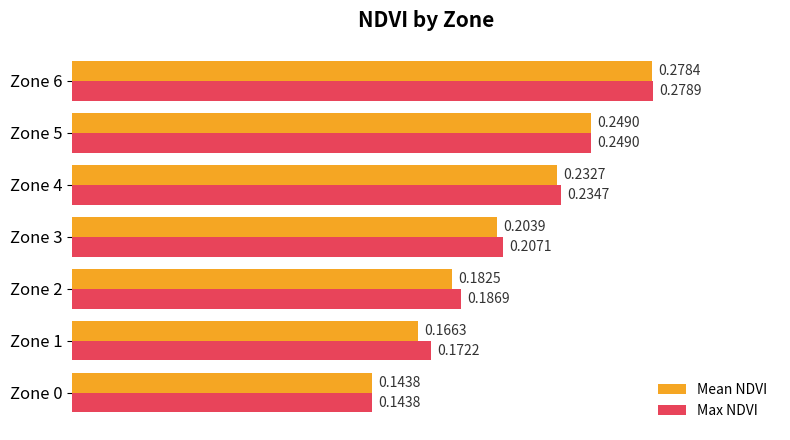

What is the sum of all Mean NDVI values?

1.5